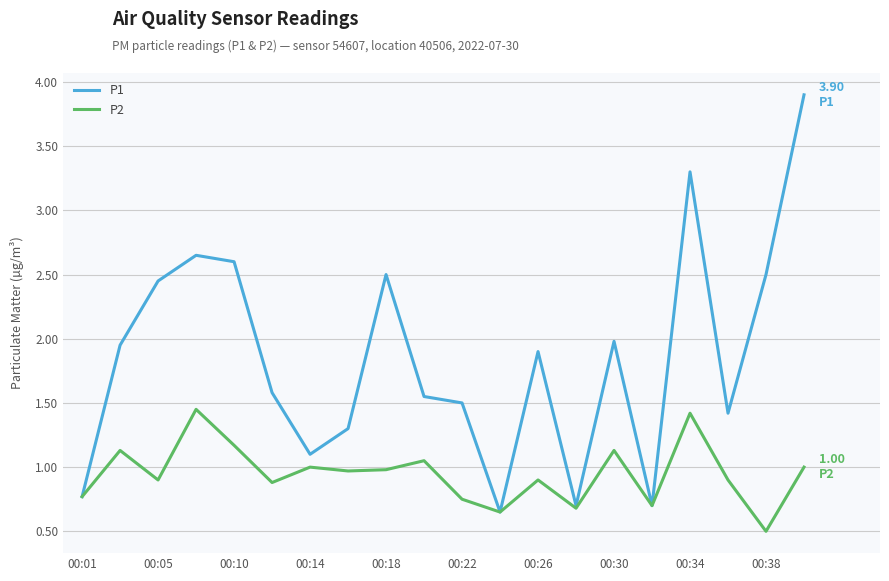

List the series in order of their overall mean, highest first.

P1, P2